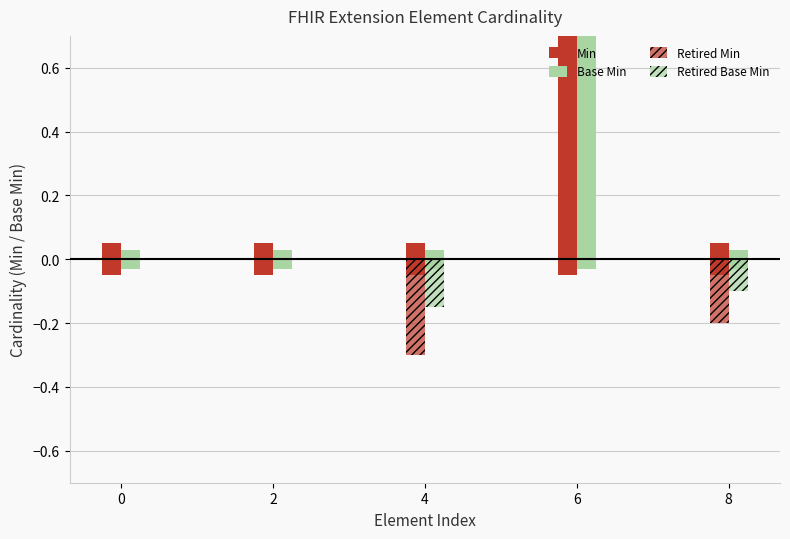

What is the difference between the highest and lowest values at 8?

0.2